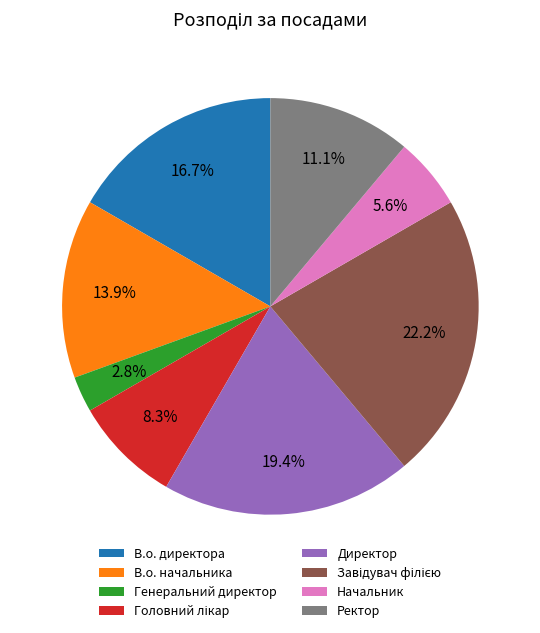

Does В.о. директора represent more than half of the total?

No